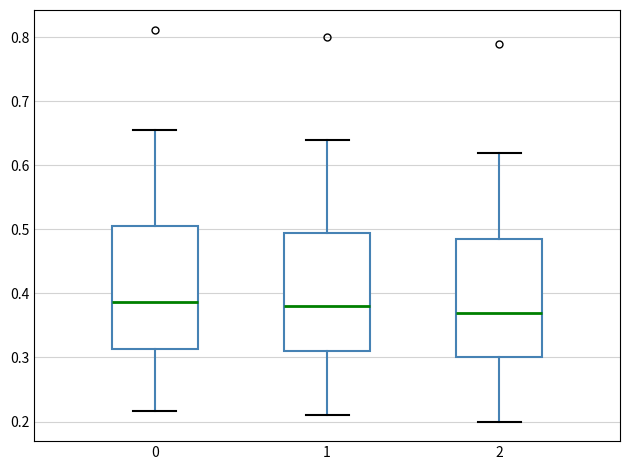

Where does the upper whisker of the box at x = 2 end on the y-axis? The values are not printed on the chart, so give them approximately, as read against the axis.

0.62